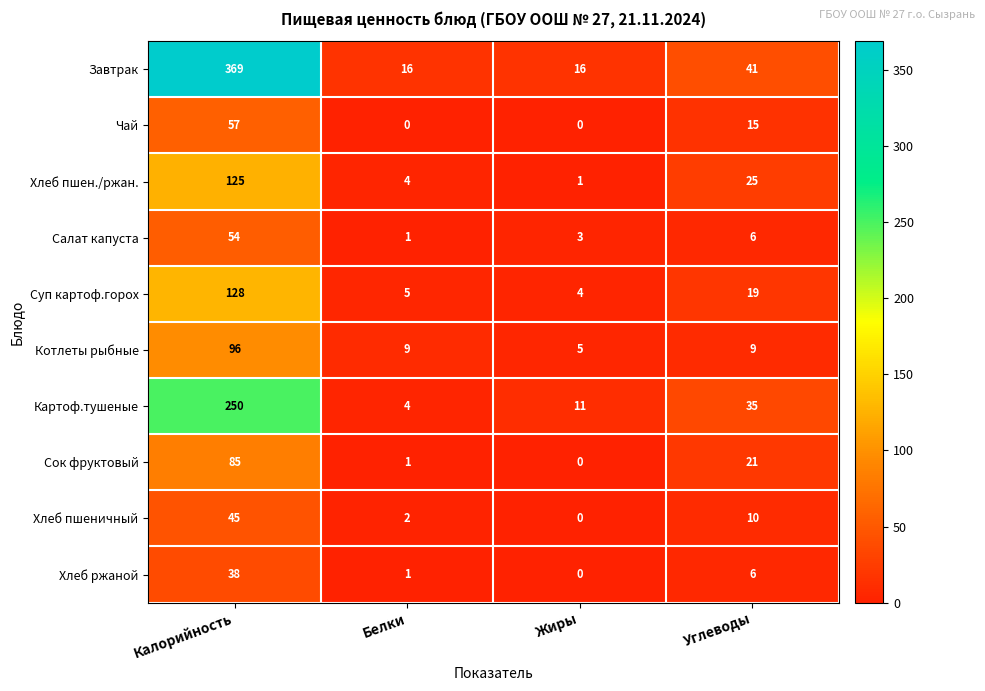

What is the spread (max minus min) of values at Жиры?

16